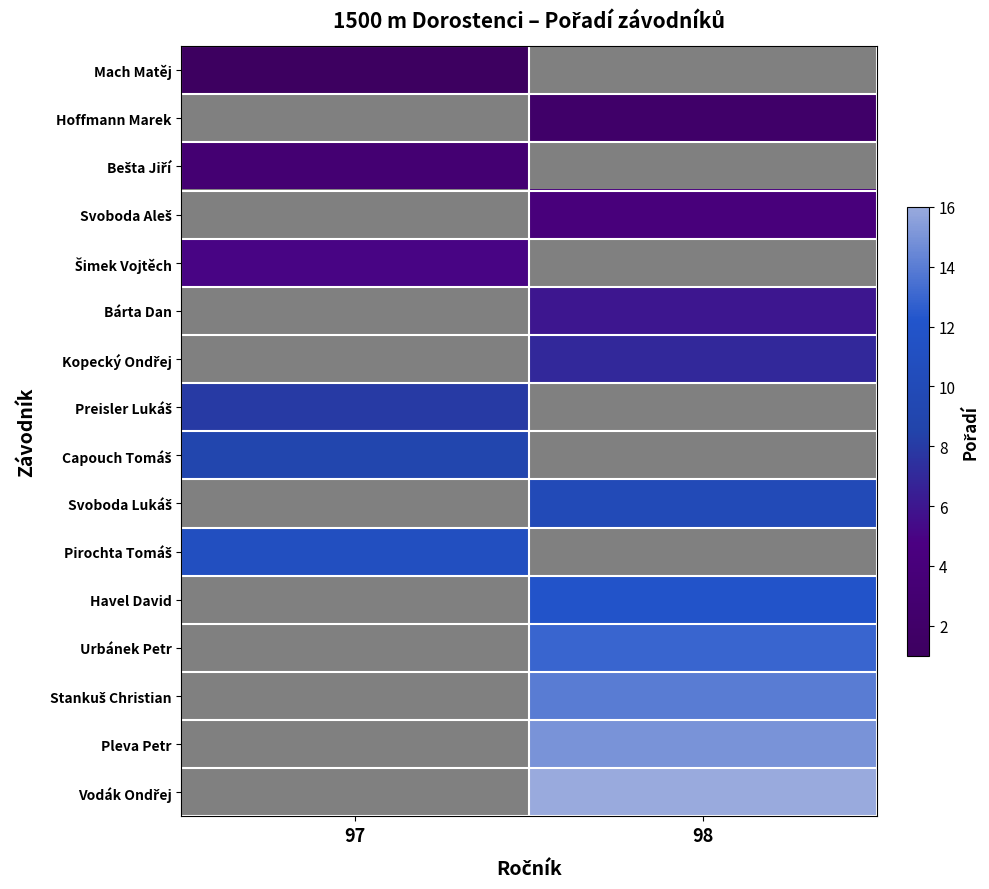

The Svoboda Lukáš series shows 10.0 at 98. True or false?

True